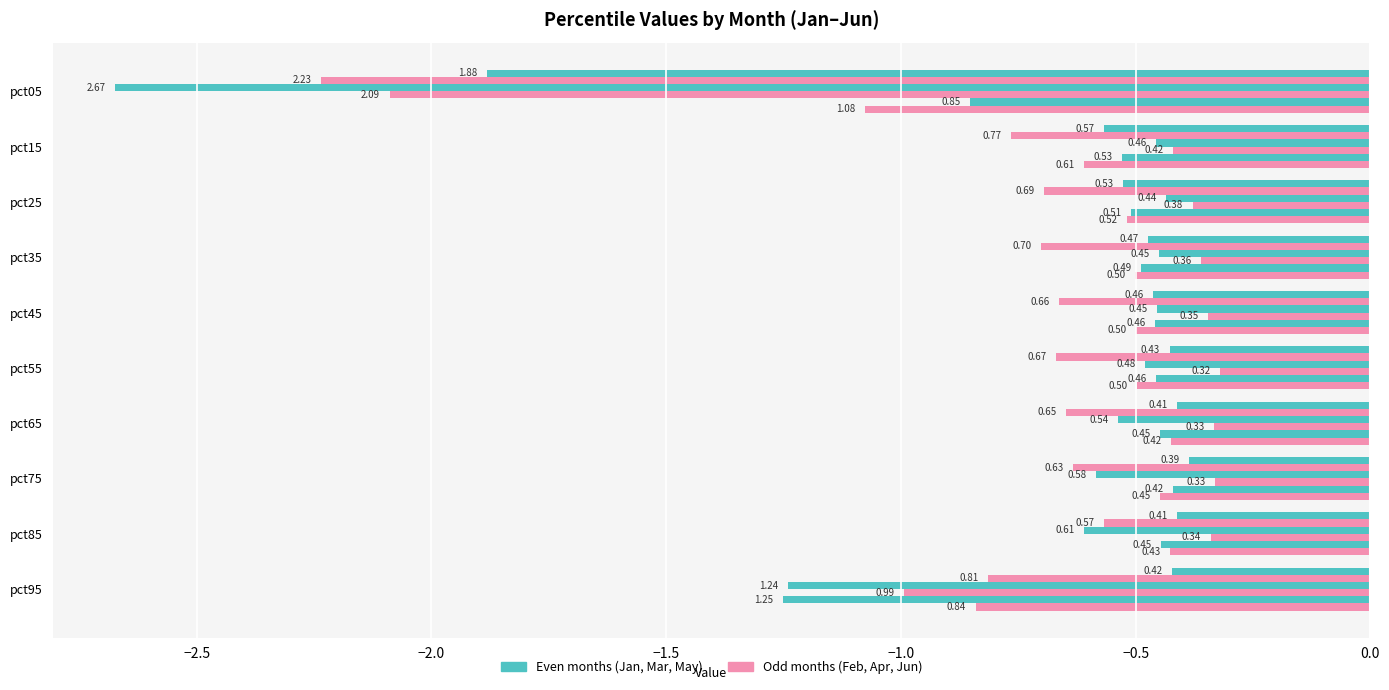

True or false: Apr has a value of -0.3 at pct85.

True